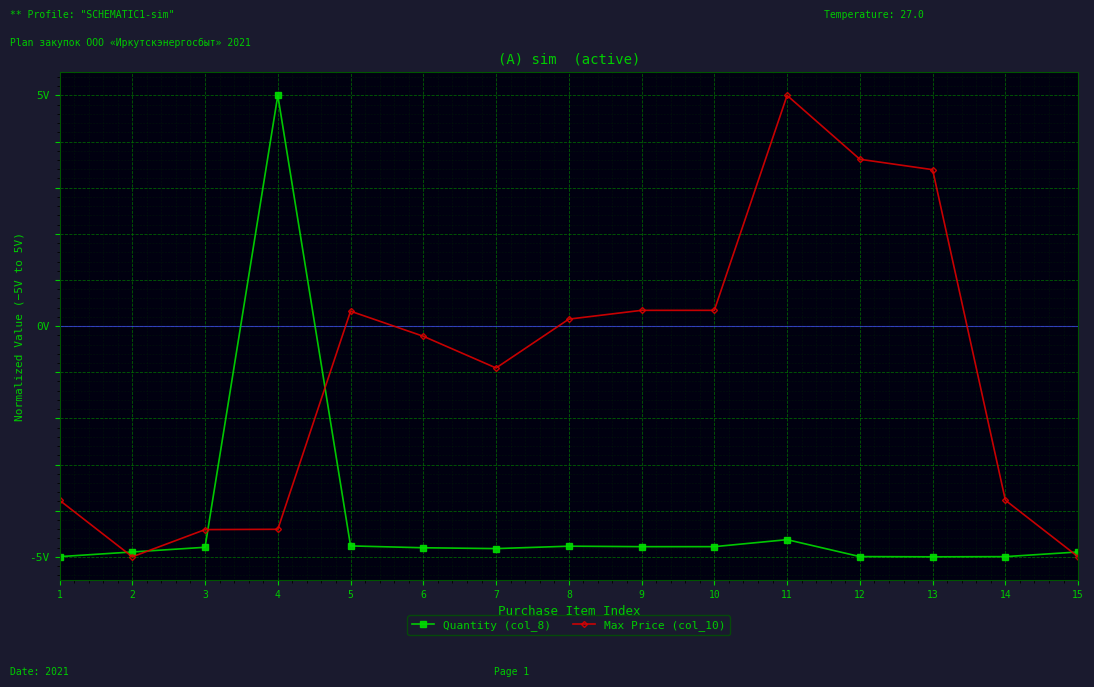

Is the value of Quantity (col_8) at 14 greater than the value of Max Price (col_10) at 2?

Yes